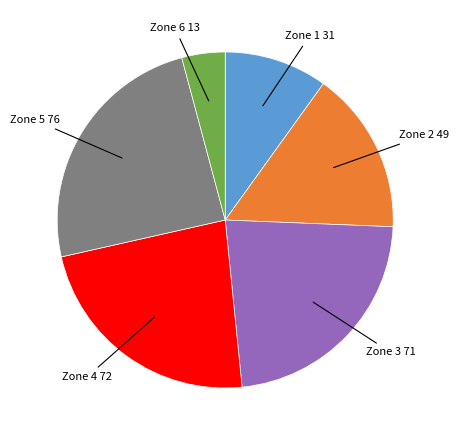

Is there any slice that represents more than half of the pie?

No